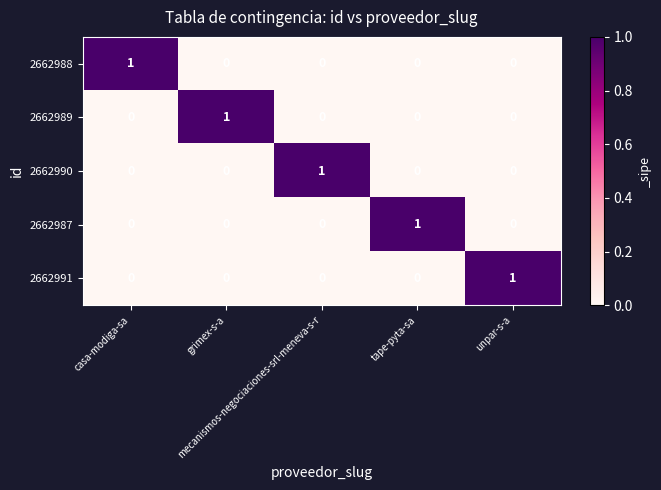

How many distinct data groups are displayed?

5